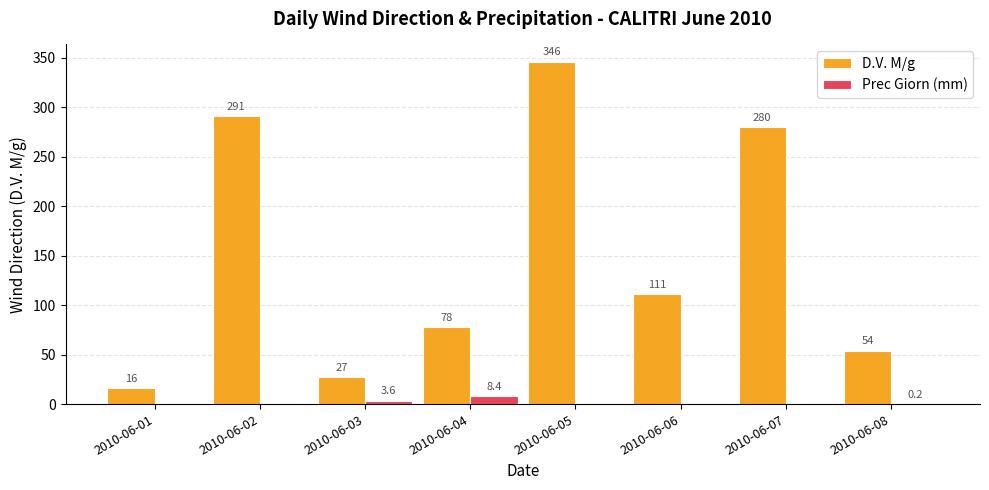

True or false: D.V. M/g has a value of 31.5 at 2010-06-08.

False